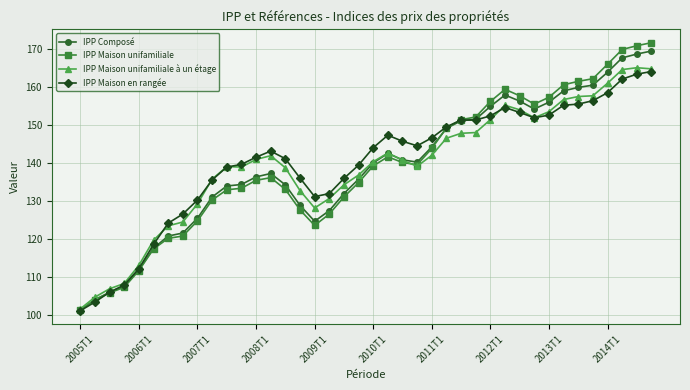

Which series has the largest range (max minus min)?

IPP Maison unifamiliale